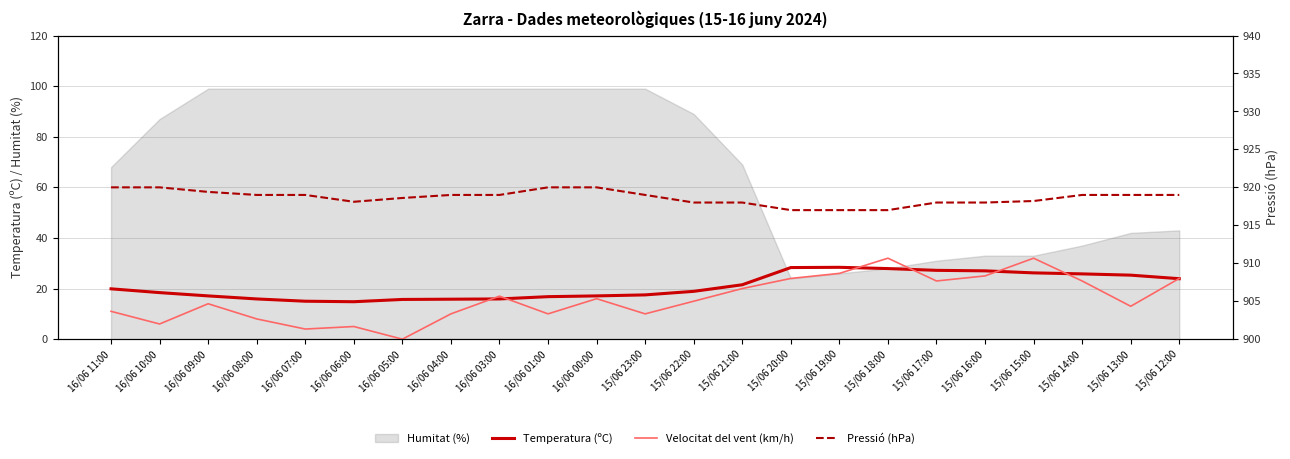

What is the difference between the Velocitat del vent (km/h) values at 15/06 19:00 and 15/06 23:00?

16.0